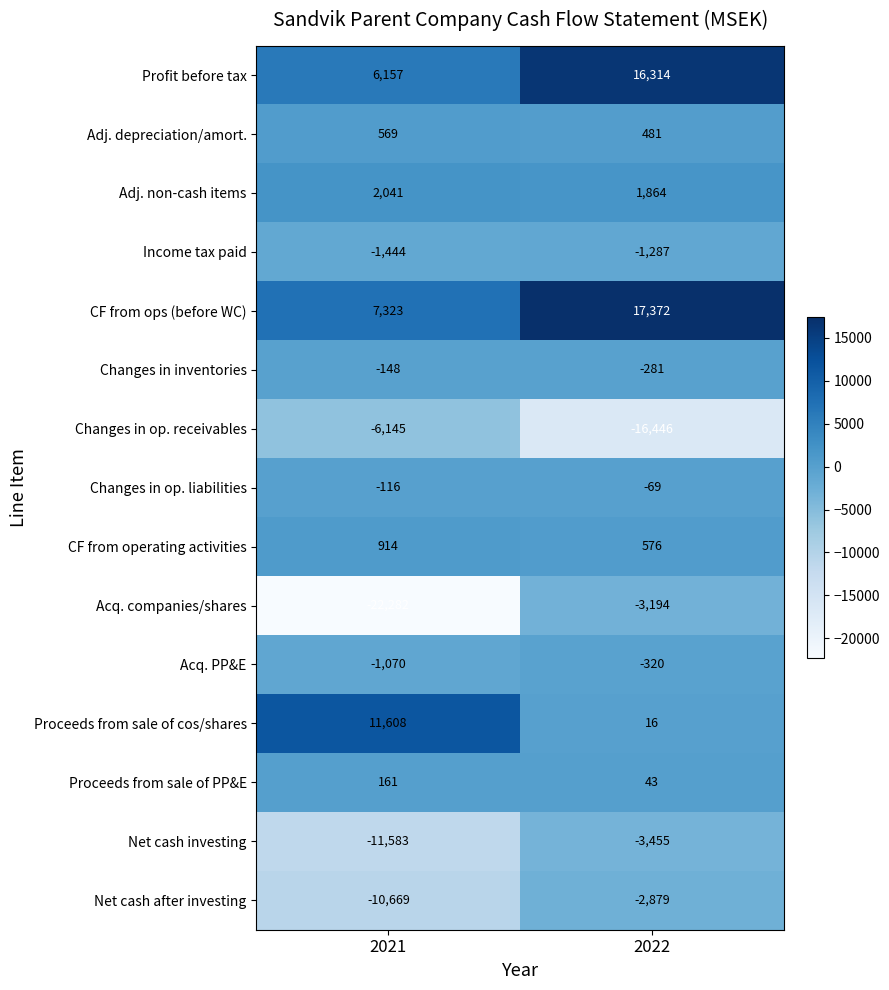

How many categories are shown in the chart?

2